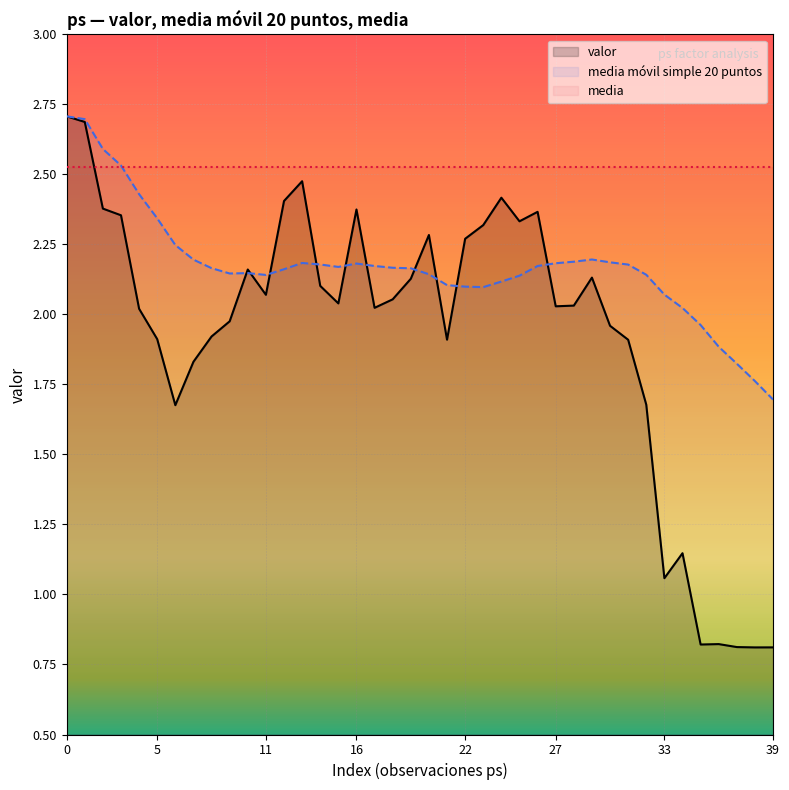

At which label is media móvil simple 20 puntos closest to 2?

34